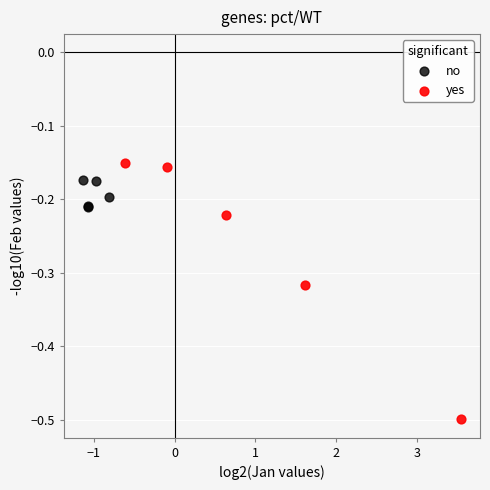

Which series contains the highest Y value?

yes